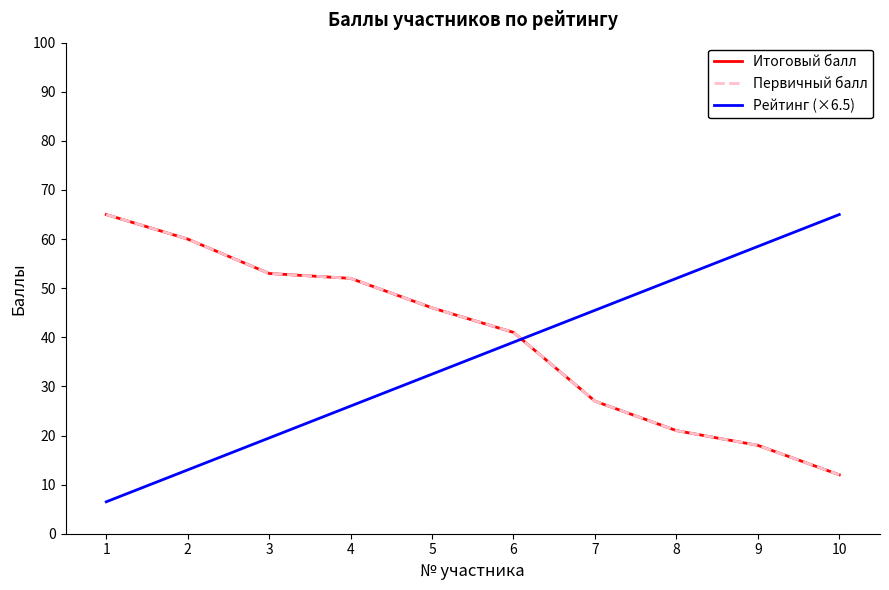

At which category is the sum across all series the highest?

1